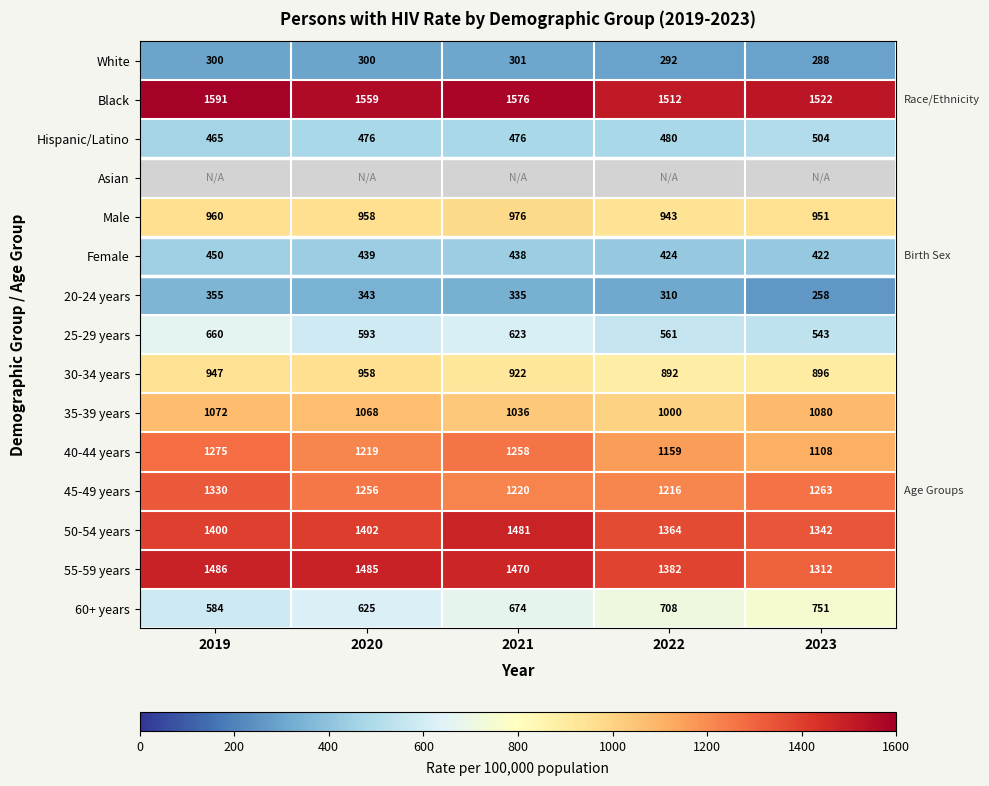

How many values in the Female series are below 438?

2